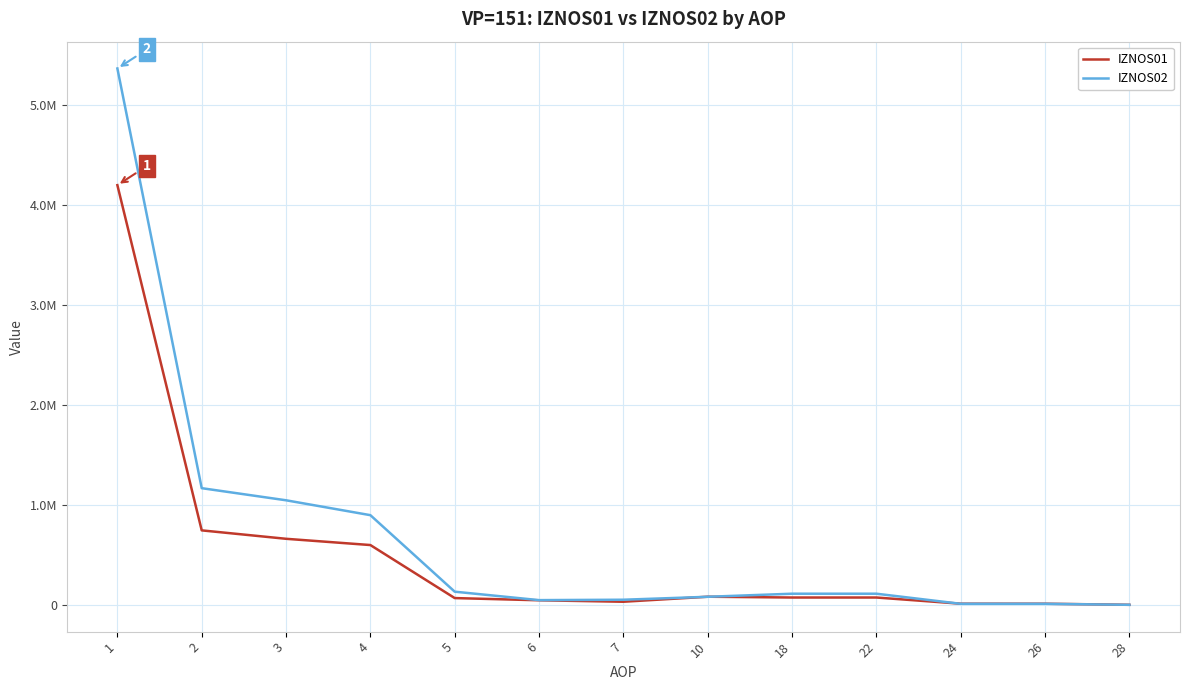

Is this an area chart (filled region under the line)?

No